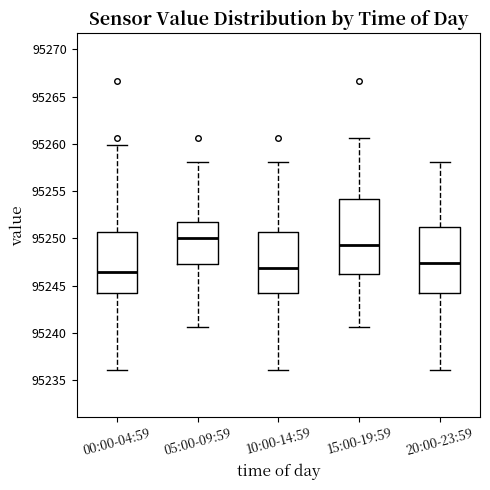

Which box is the tallest, from its lower edge to its upper edge?

15:00-19:59